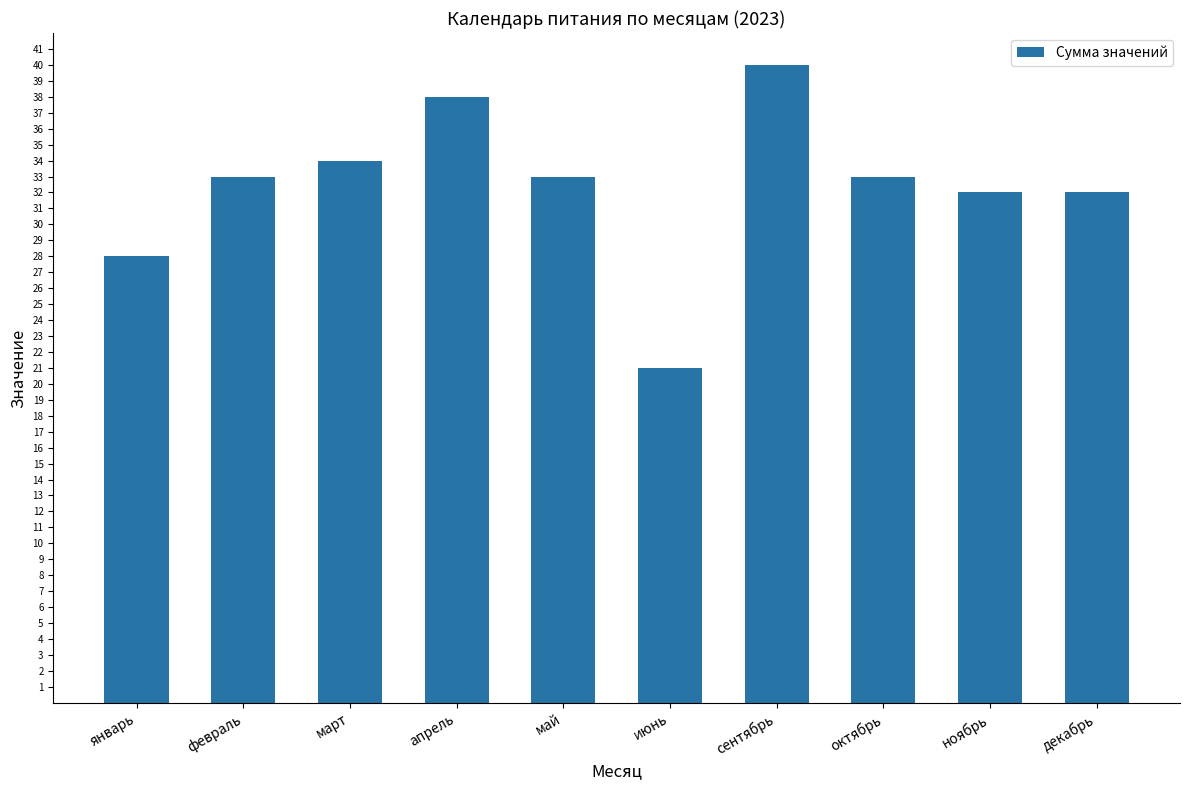

What is the sum of all values?

324